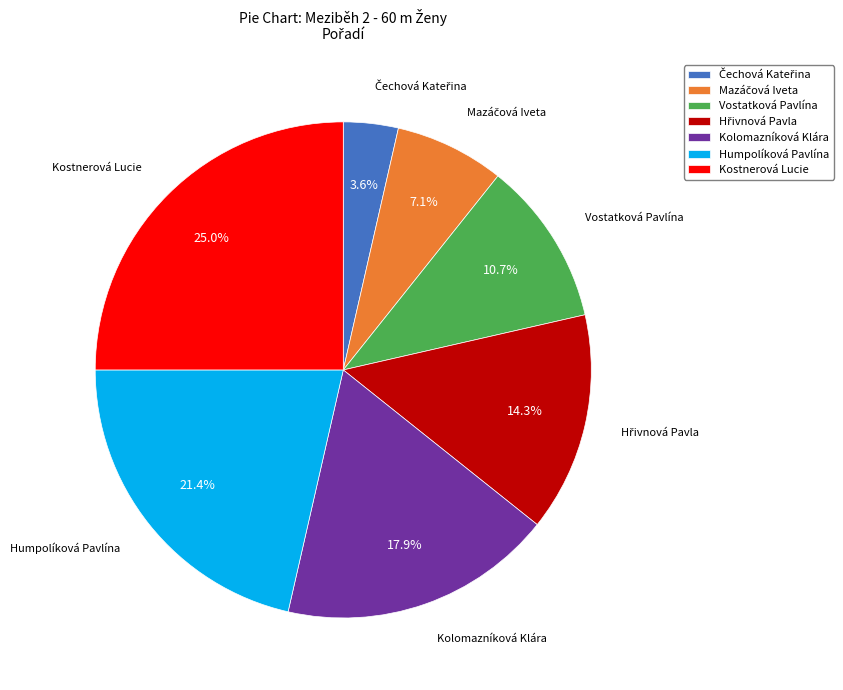

What is the total percentage of Vostatková Pavlína and Kostnerová Lucie?

35.7%